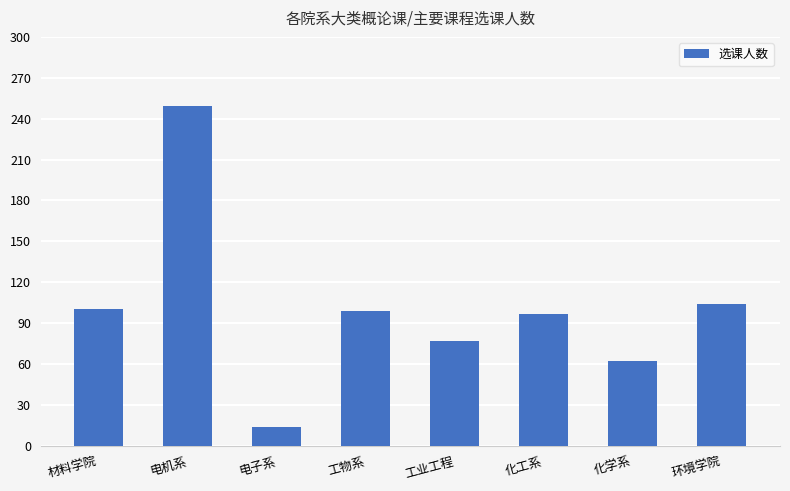

What is the ratio of the value at 工业工程 to the value at 材料学院?

0.8